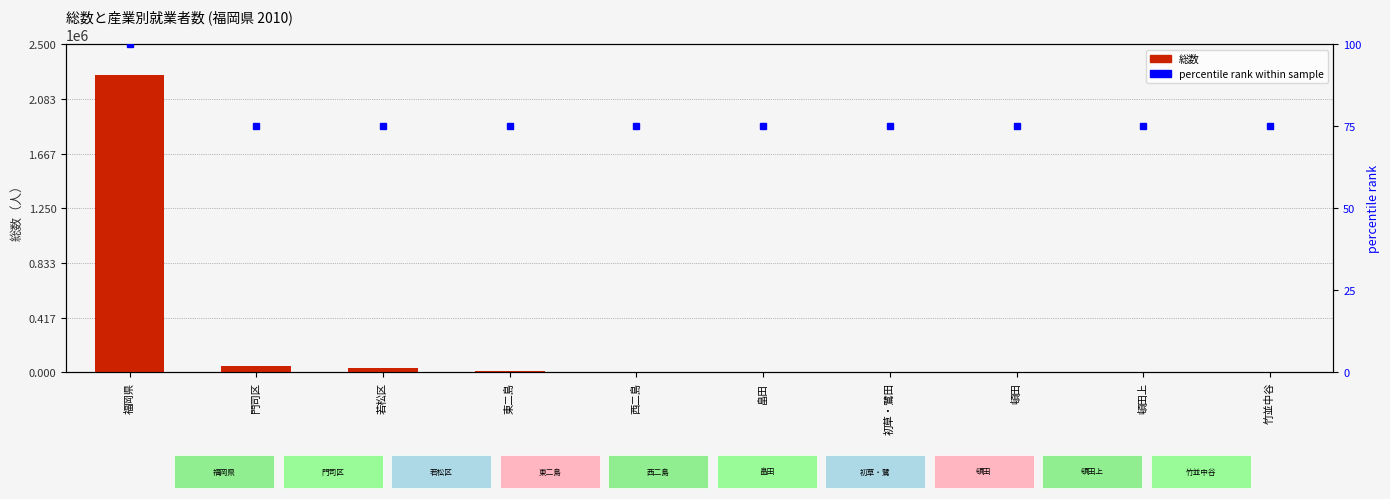

What is the sum of the 総数 values at 頓田上 and 竹並中谷?

250